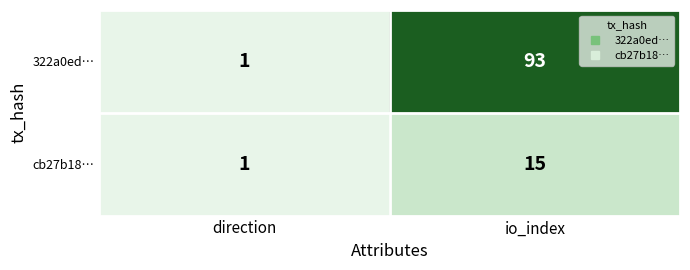

What is the sum of the cb27b18… values at io_index and direction?

16